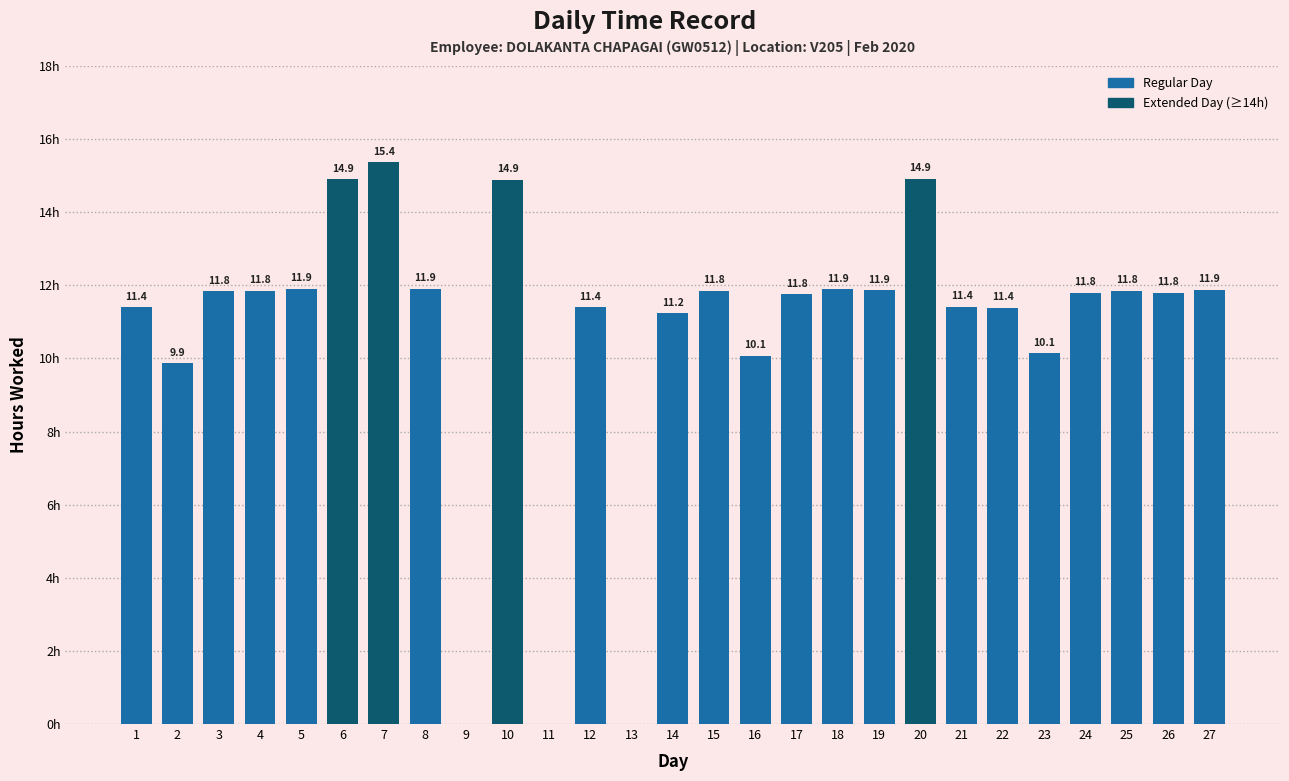

Are the bars horizontal?

No